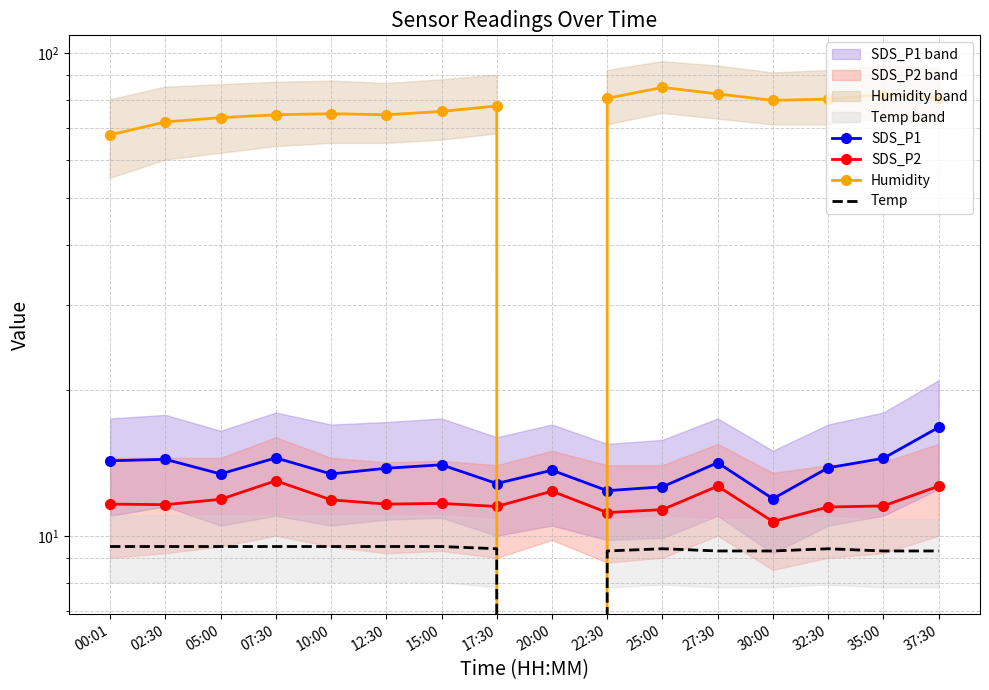

Reading left to right, extract all data points from this chart.

SDS_P1: 00:01=14.3	02:30=14.4	05:00=13.4	07:30=14.5	10:00=13.4	12:30=13.8	15:00=14.0	17:30=12.8	20:00=13.7	22:30=12.4	25:00=12.6	27:30=14.2	30:00=11.9	32:30=13.8	35:00=14.5	37:30=16.8
SDS_P2: 00:01=11.6	02:30=11.6	05:00=11.9	07:30=13.0	10:00=11.9	12:30=11.6	15:00=11.7	17:30=11.5	20:00=12.4	22:30=11.2	25:00=11.3	27:30=12.7	30:00=10.7	32:30=11.5	35:00=11.5	37:30=12.7
Humidity: 00:01=67.7	02:30=72.0	05:00=73.5	07:30=74.5	10:00=74.9	12:30=74.5	15:00=75.7	17:30=77.7	20:00=0.0	22:30=80.6	25:00=84.9	27:30=82.3	30:00=79.8	32:30=80.3	35:00=82.0	37:30=80.8
Temp: 00:01=9.5	02:30=9.5	05:00=9.5	07:30=9.5	10:00=9.5	12:30=9.5	15:00=9.5	17:30=9.4	20:00=0.0	22:30=9.3	25:00=9.4	27:30=9.3	30:00=9.3	32:30=9.4	35:00=9.3	37:30=9.3